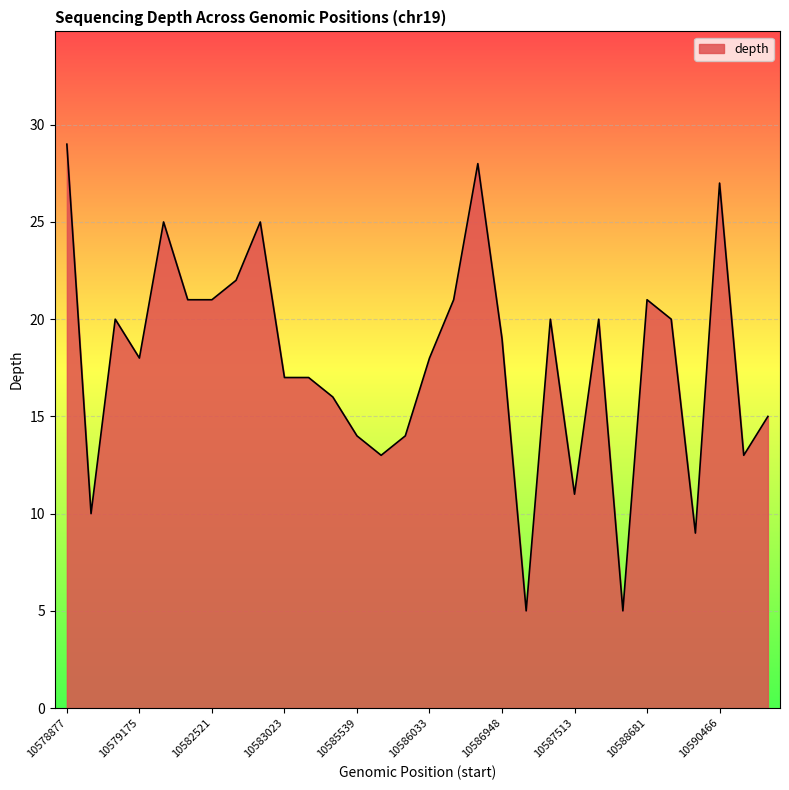

What is the greatest value displayed?

29